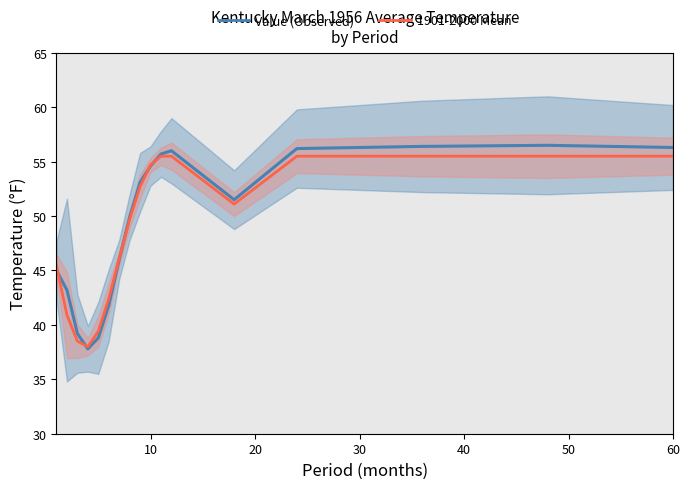

True or false: 1901-2000 Mean has a value of 54.7 at 10.

True